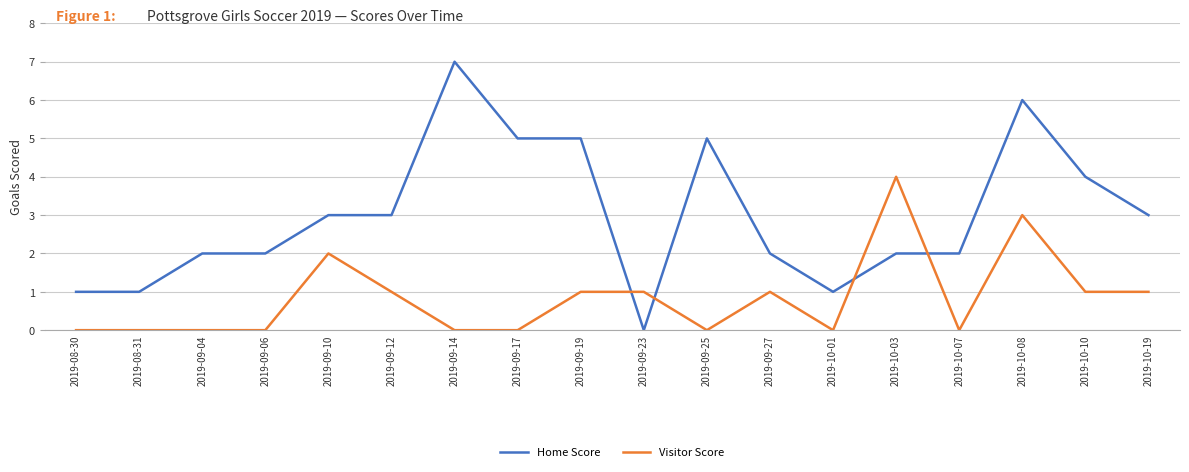

What is the difference between the maximum and minimum values in the Visitor Score series?

4